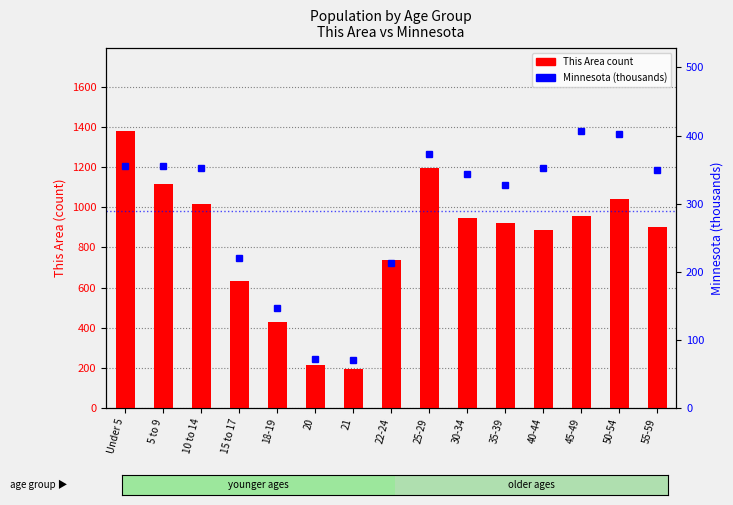

How many groups of bars are there?

15